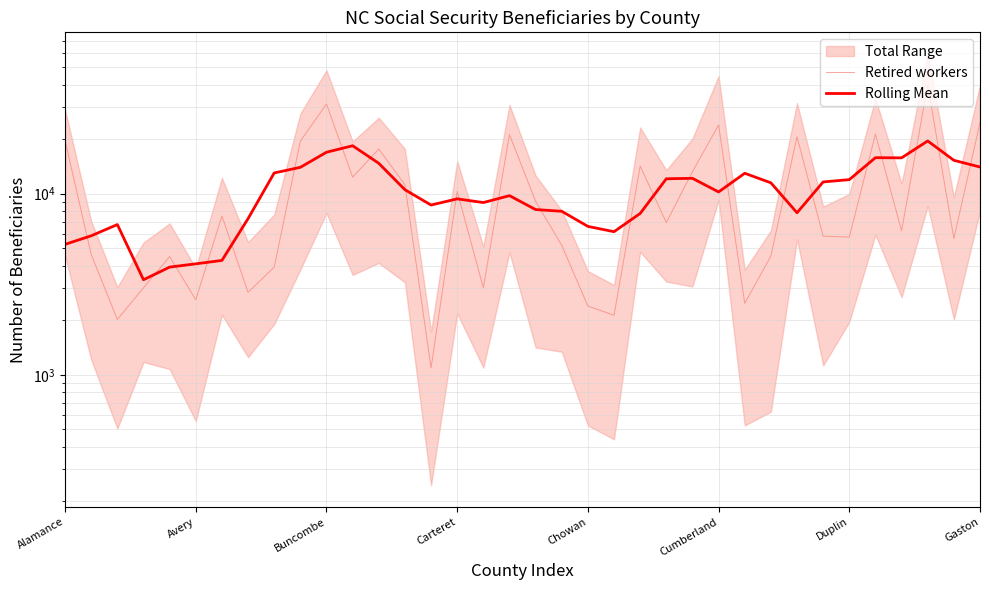

Which series has the largest total across all categories?

Retired workers